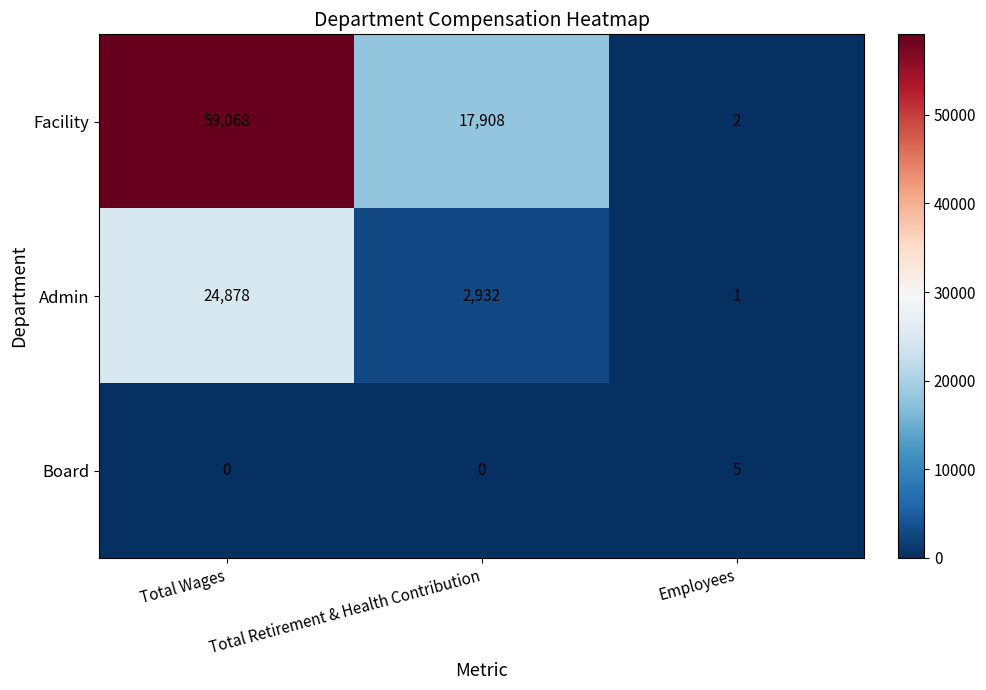

What is the sum of all Facility values?

76978